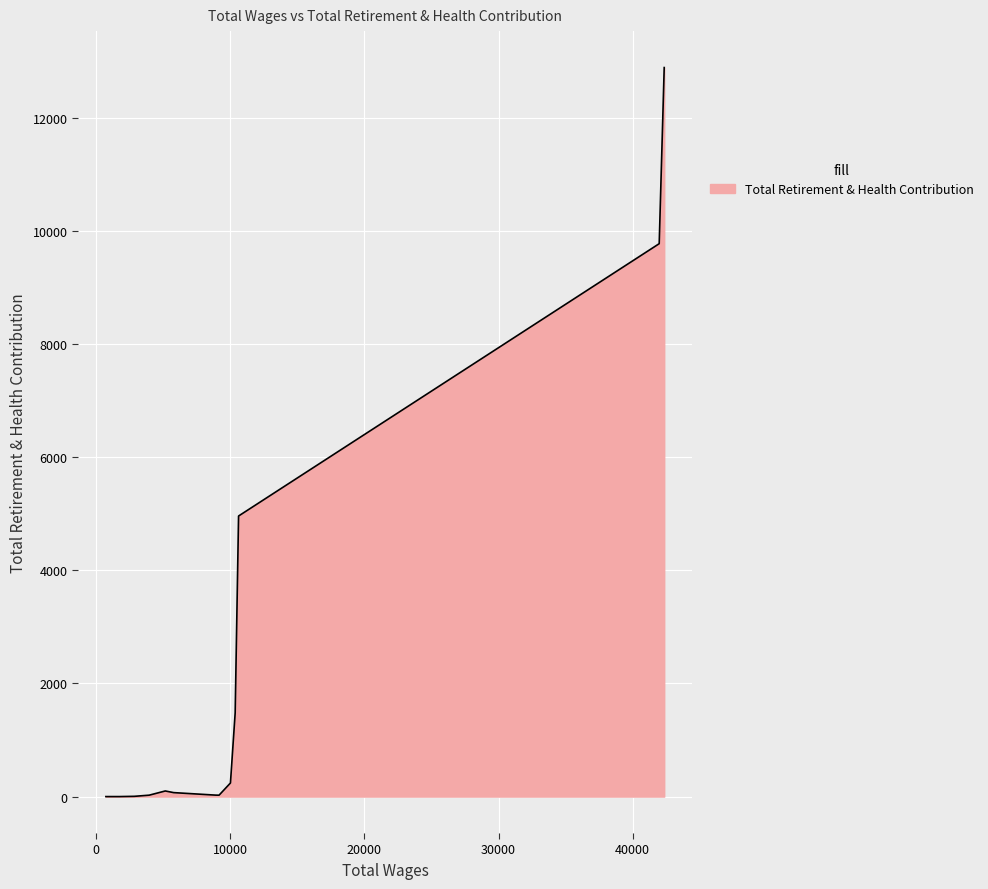

How many distinct data groups are displayed?

1